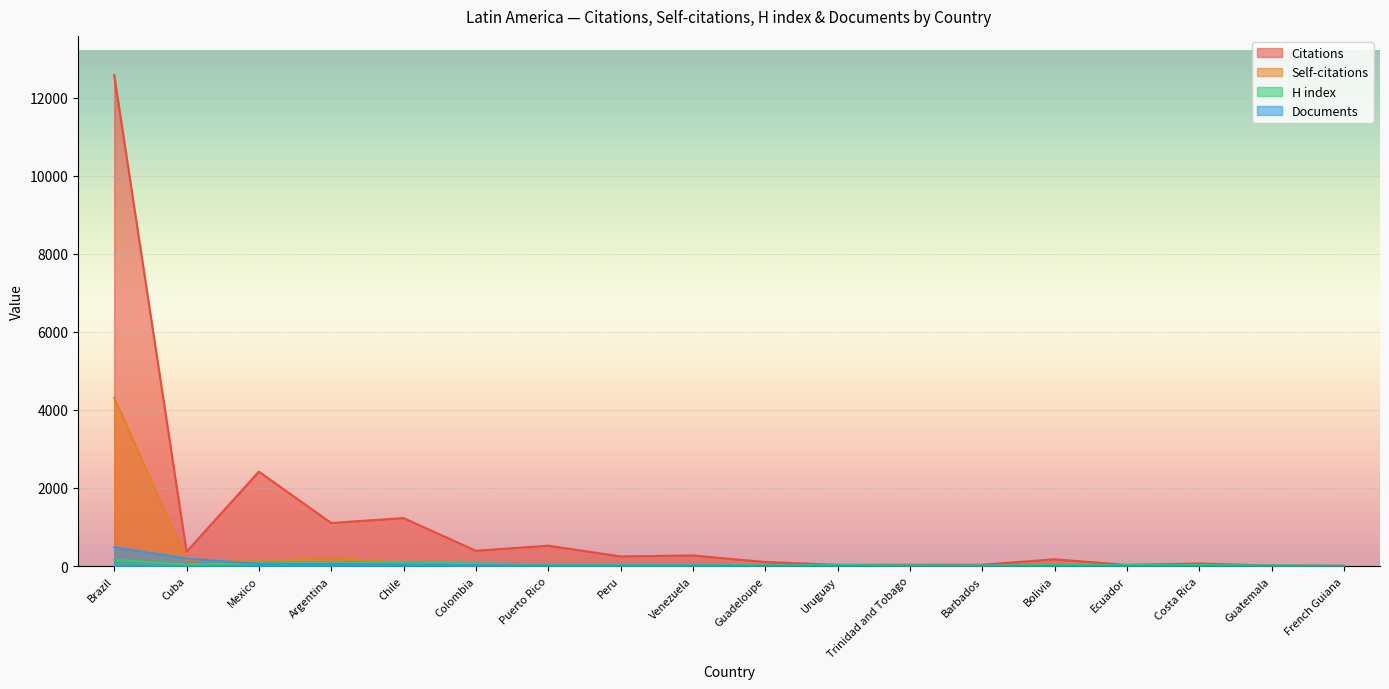

How many lines are shown in the chart?

4